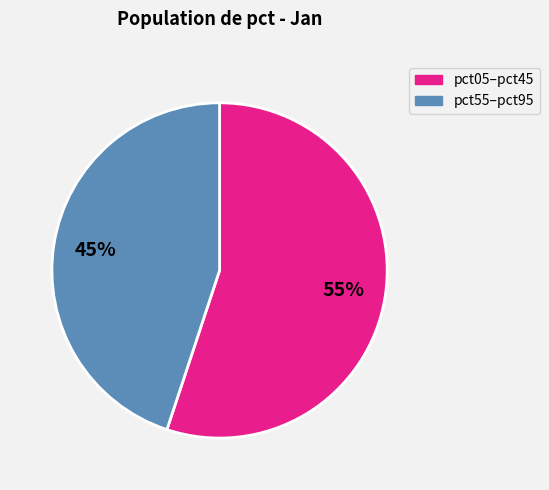

To the nearest percent, what is the average slice percentage?

50%